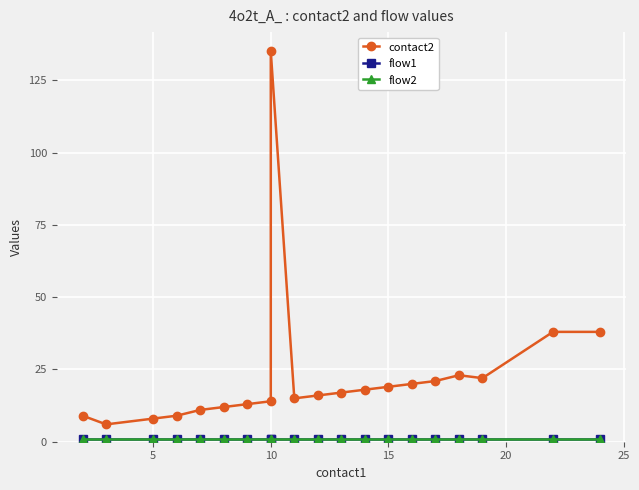

What is the smallest value displayed?

1